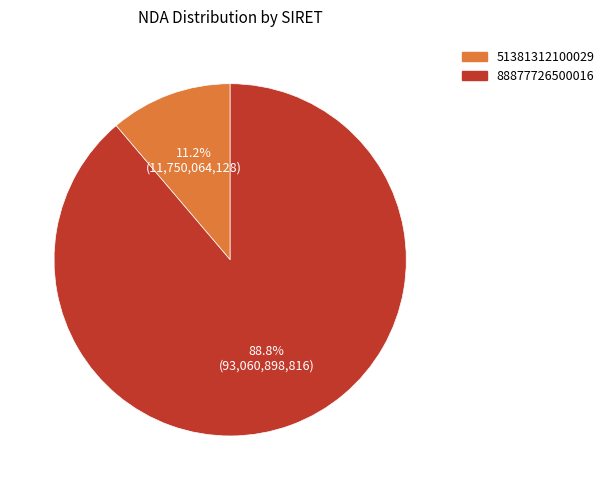

To the nearest percent, what is the difference between the 51381312100029 and 88877726500016 slice percentages?

78%